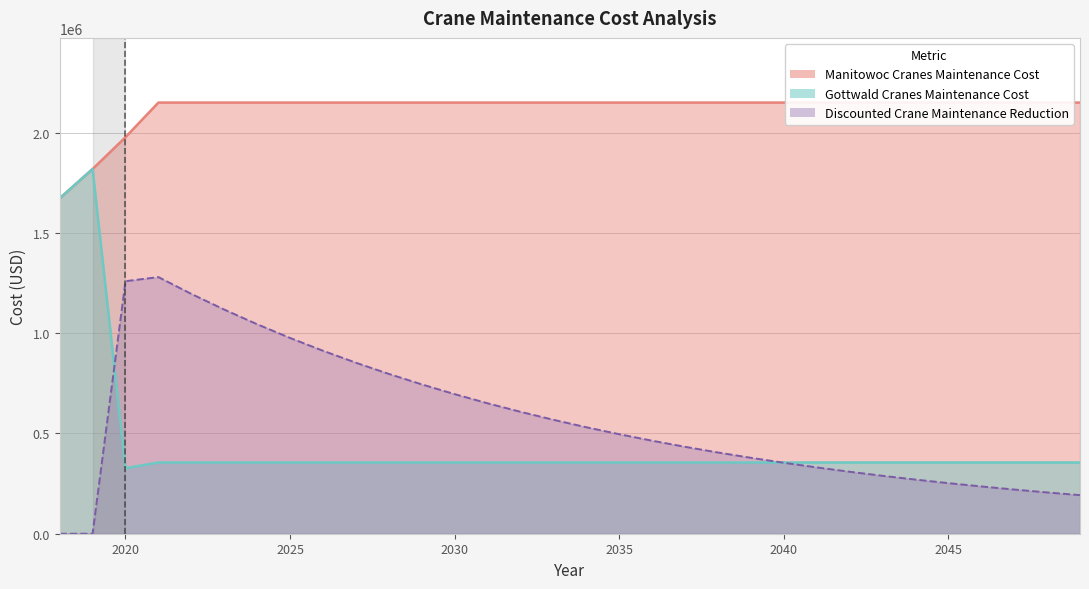

Is the value of Manitowoc Cranes Maintenance Cost at 2021 greater than the value of Discounted Crane Maintenance Reduction at 2037?

Yes